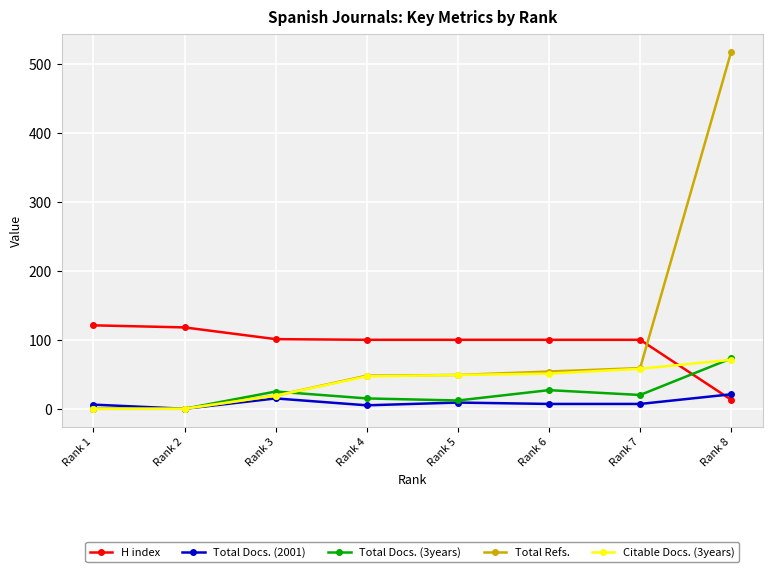

Which series changed the most between Rank 7 and Rank 8?

Total Refs.